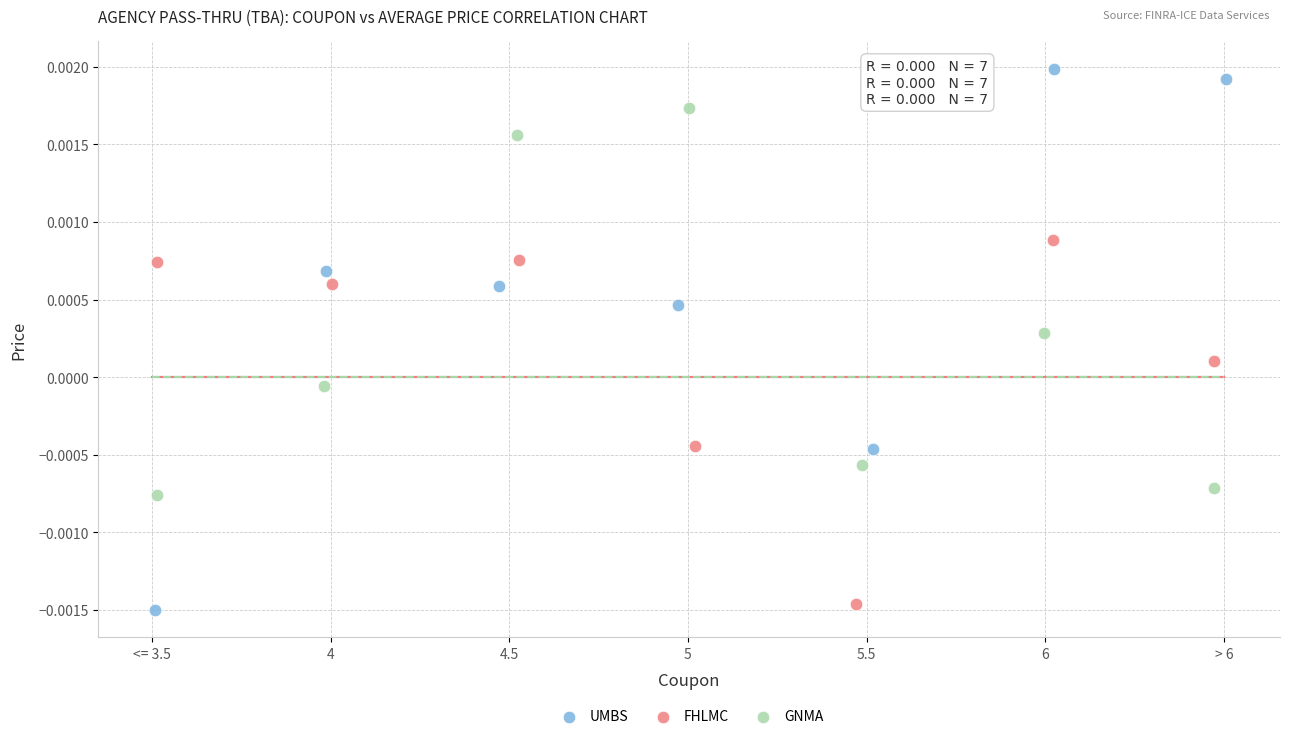

What are all the series names shown in the legend?

UMBS, FHLMC, GNMA